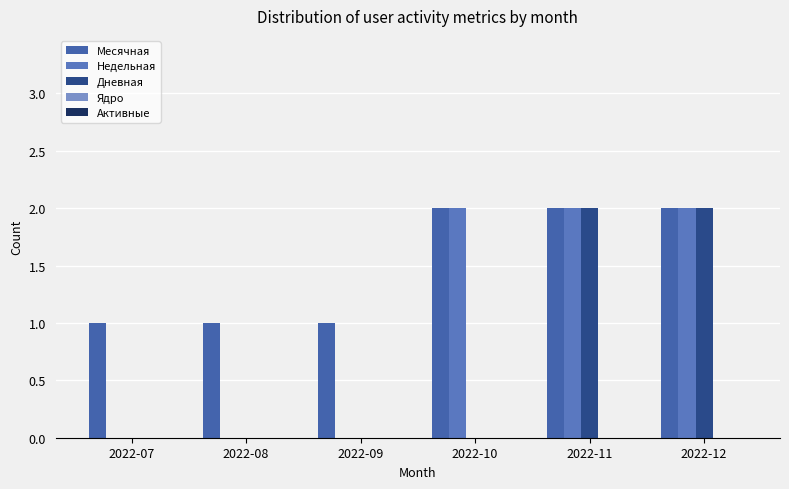

What is the difference between the Месячная values at 2022-12 and 2022-09?

1